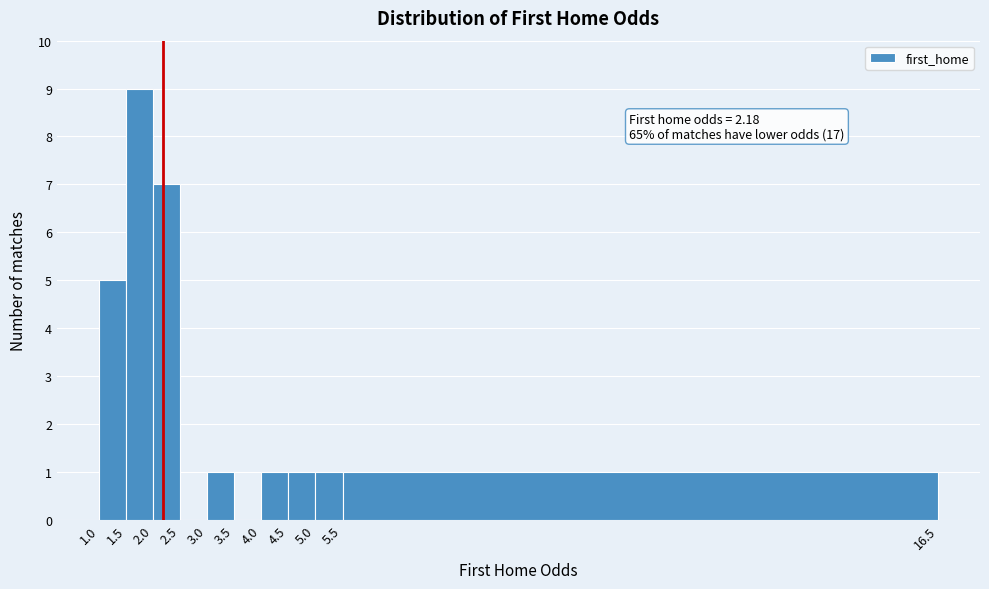

Over which range of the x-axis is the bar tallest?

1.5 to 2.0